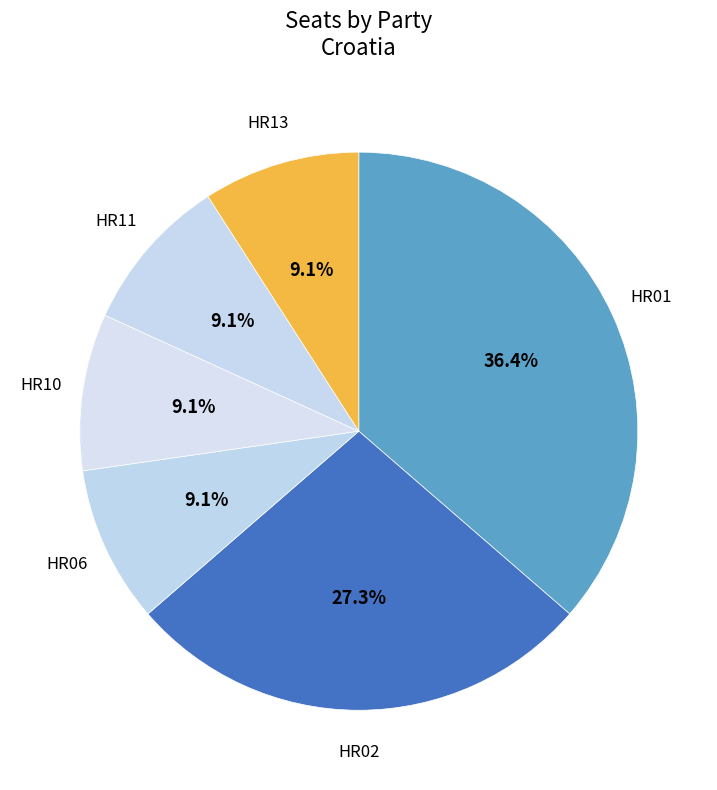

To the nearest percent, what percentage of the pie is HR02?

27%